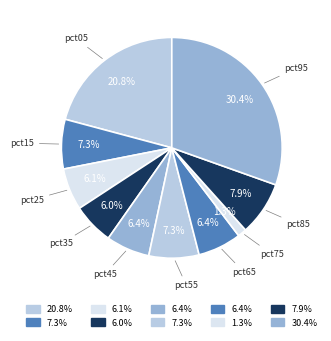

Count the number of slices in the pie.

10